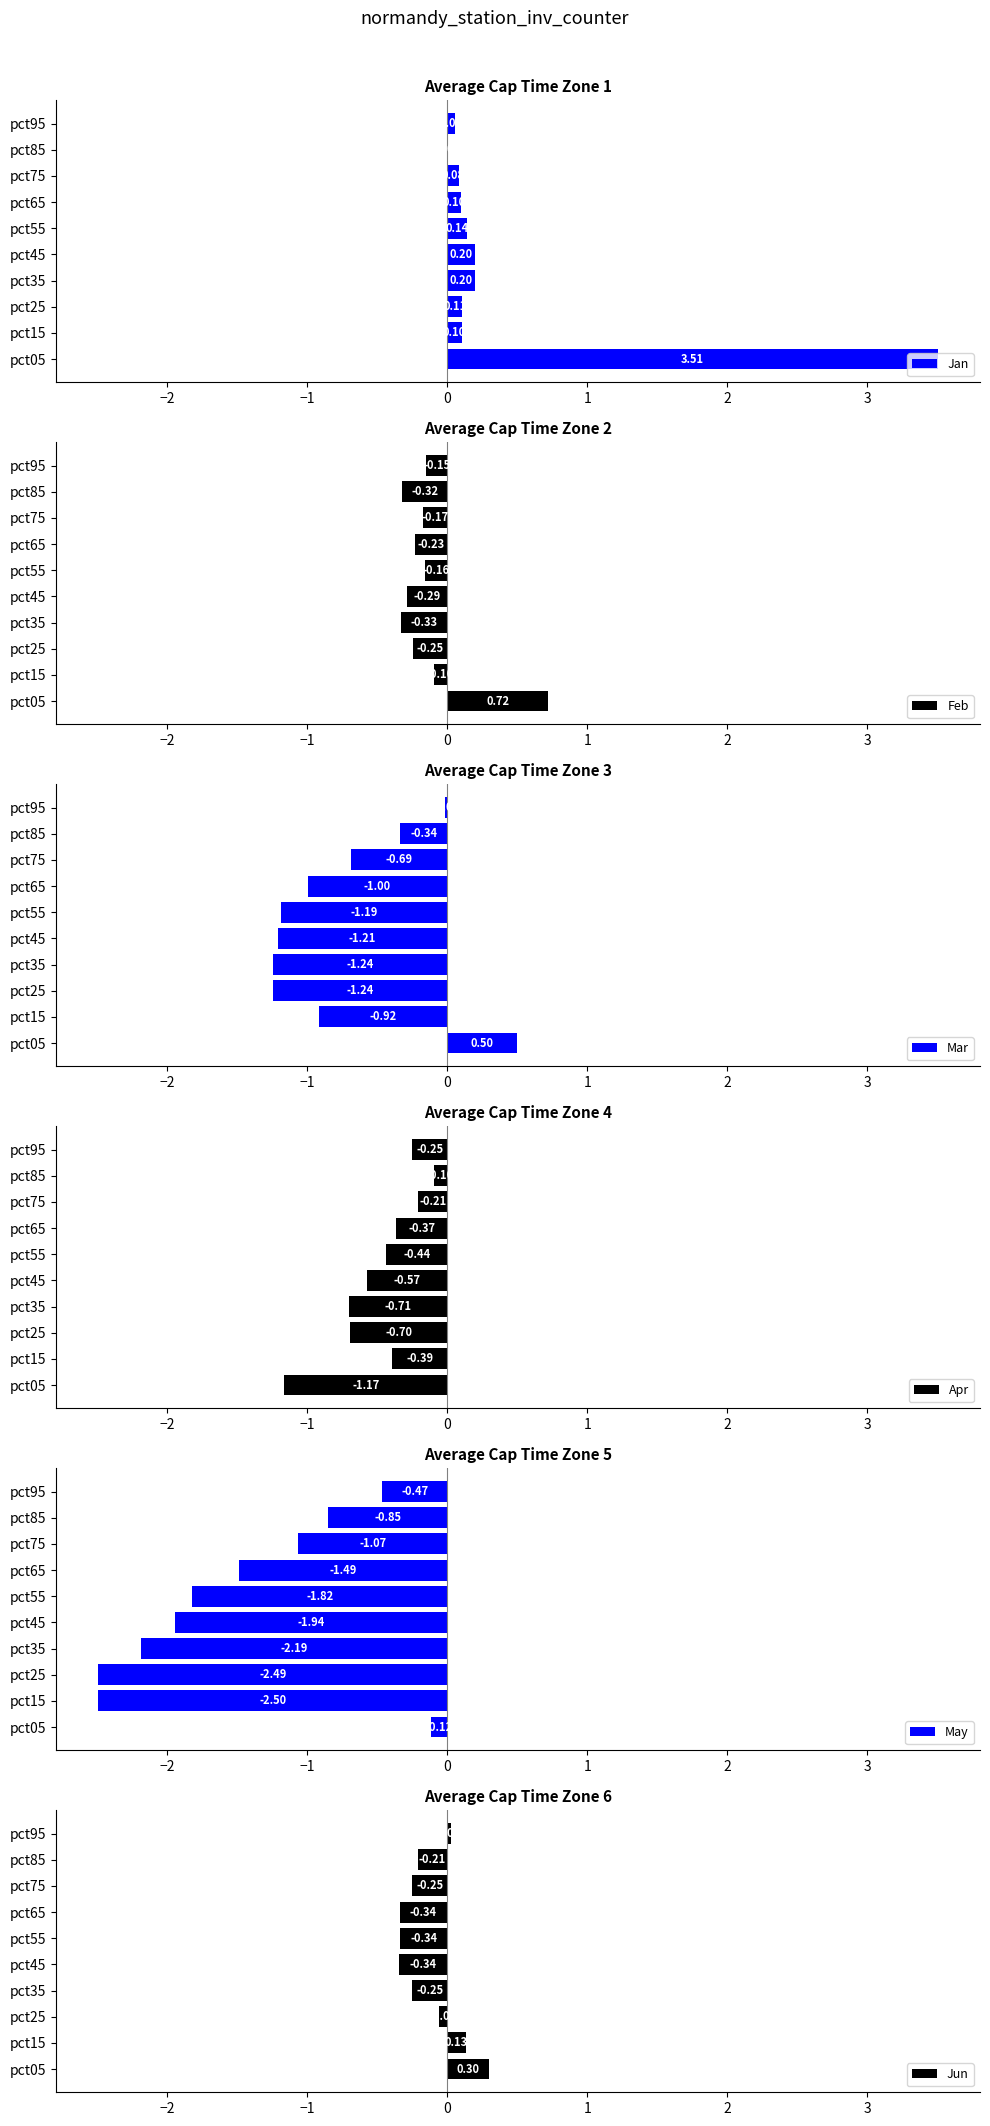

What is the sum of the Mar values at pct75 and pct25?

-1.9